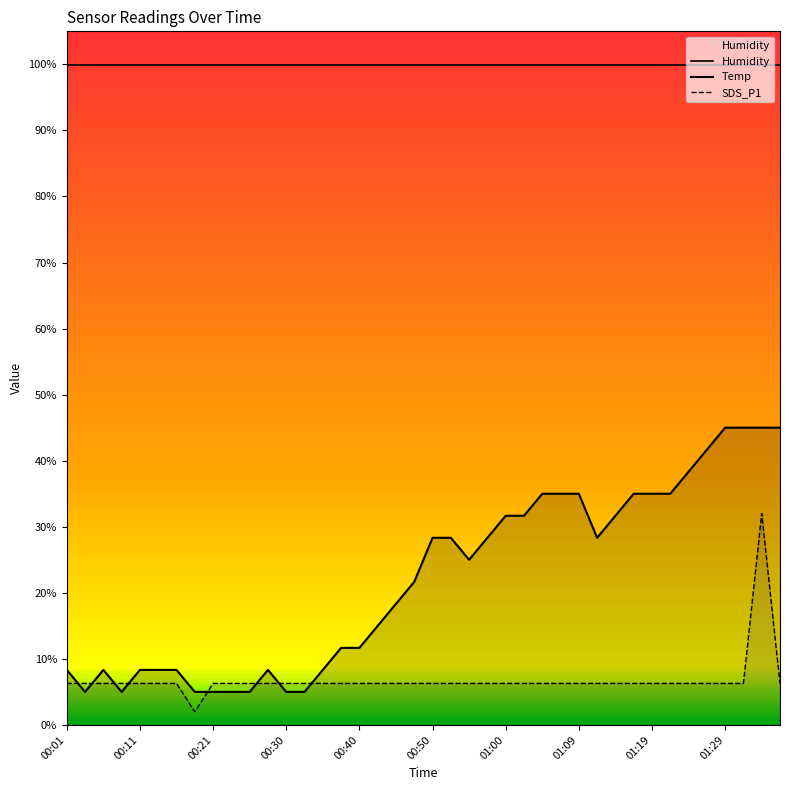

Reading left to right, extract all data points from this chart.

Temp: 8.3	5.0	8.3	5.0	8.3	8.3	8.3	5.0	5.0	5.0	5.0	8.3	5.0	5.0	8.3	11.7	11.7	15.0	18.3	21.7	28.3	28.3	25.0	28.3	31.7	31.7	35.0	35.0	35.0	28.3	31.7	35.0	35.0	35.0	38.3	41.7	45.0	45.0	45.0	45.0
SDS_P1: 6.3	6.3	6.3	6.3	6.3	6.3	6.3	2.0	6.3	6.3	6.3	6.3	6.3	6.3	6.3	6.3	6.3	6.3	6.3	6.3	6.3	6.3	6.3	6.3	6.3	6.3	6.3	6.3	6.3	6.3	6.3	6.3	6.3	6.3	6.3	6.3	6.3	6.3	32.0	6.3